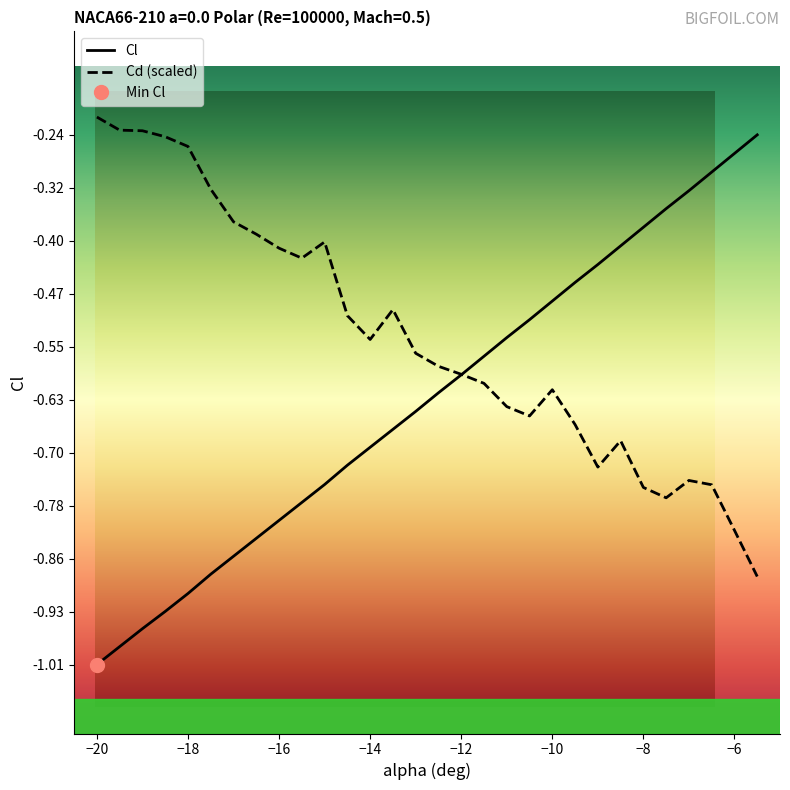

What is the total value across all series at -16?

-1.2